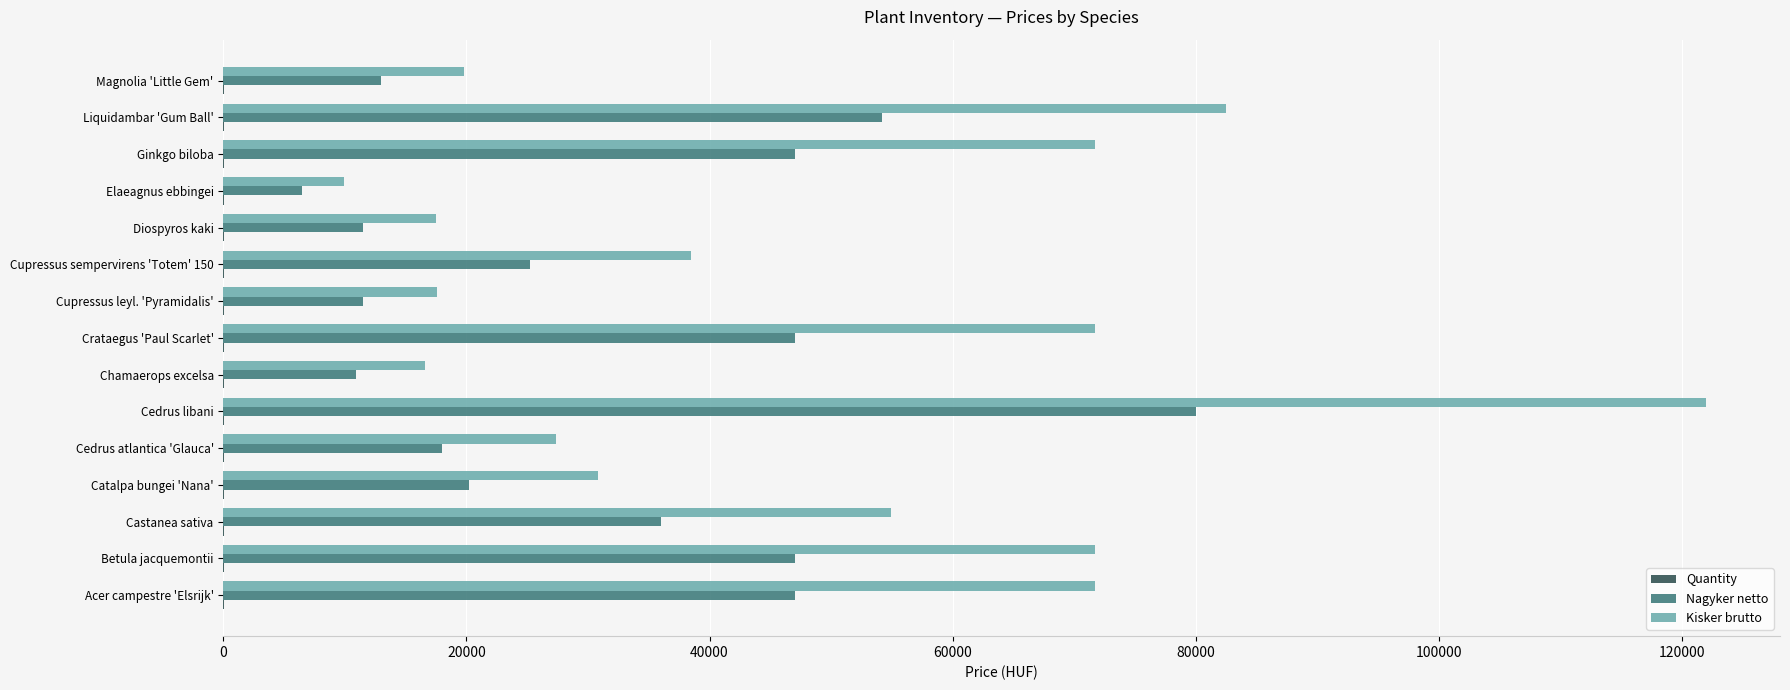

Which series changed the most between Chamaerops excelsa and Cupressus sempervirens 'Totem' 150?

Kisker brutto